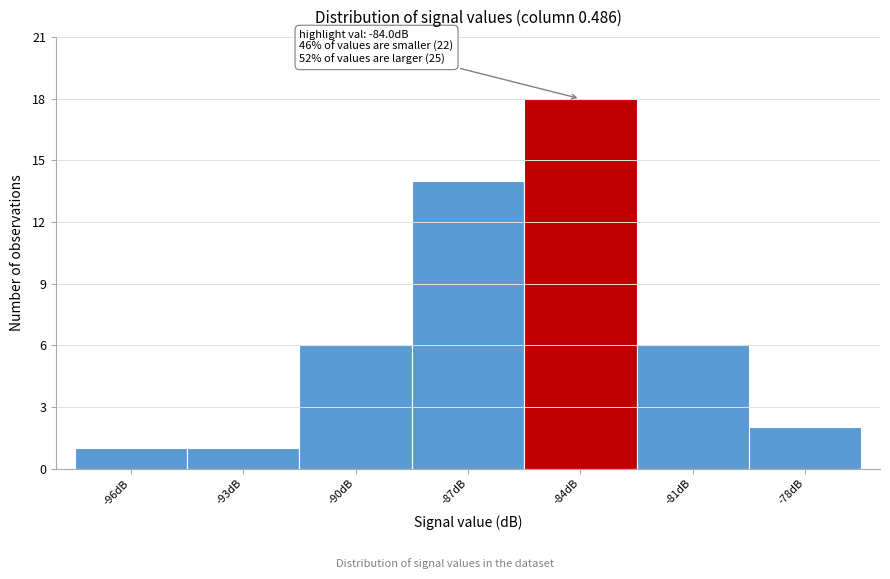

Reading right to left, list all the values displayed in this chart.

-78dB=2	-81dB=6	-84dB=18	-87dB=14	-90dB=6	-93dB=1	-96dB=1